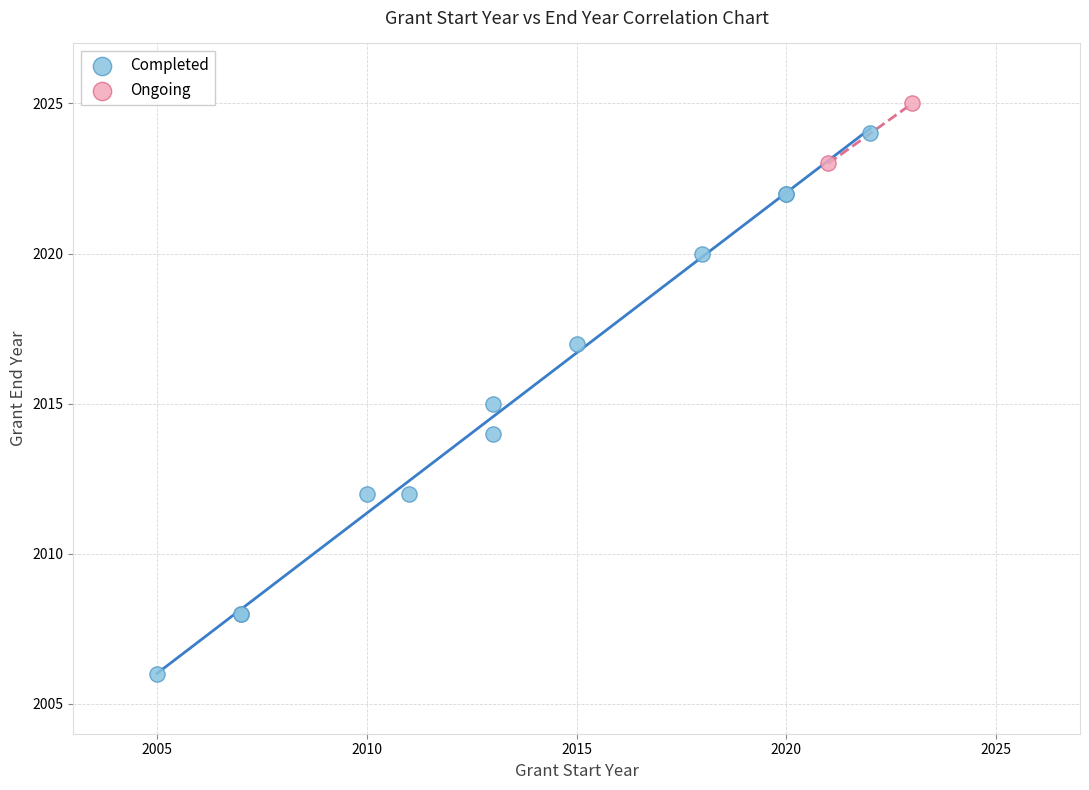

What are all the series names shown in the legend?

Completed, Ongoing